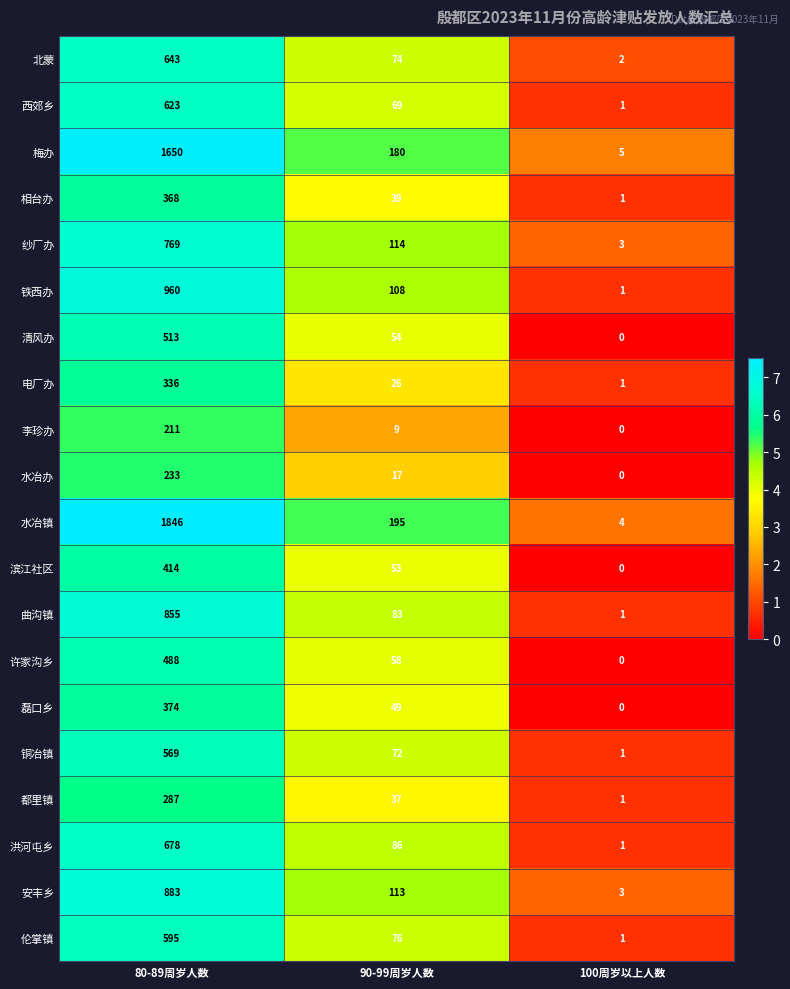

At how many categories does at least one series exceed 2?

3